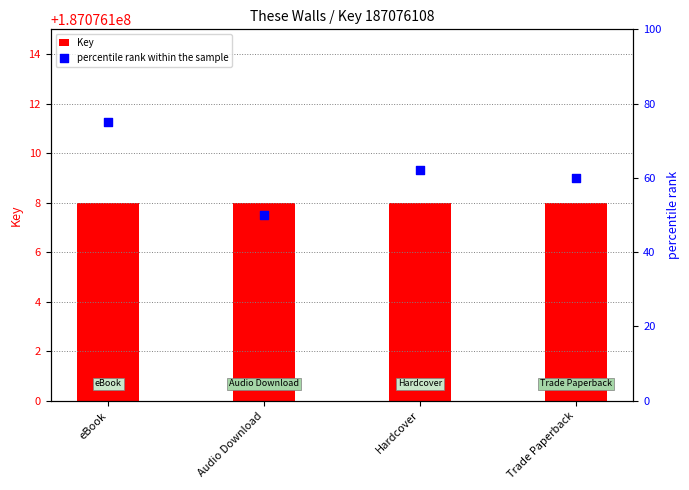

At which category is the sum across all series the highest?

eBook